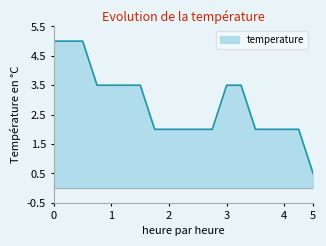

What is the difference between the maximum and minimum values?

4.5